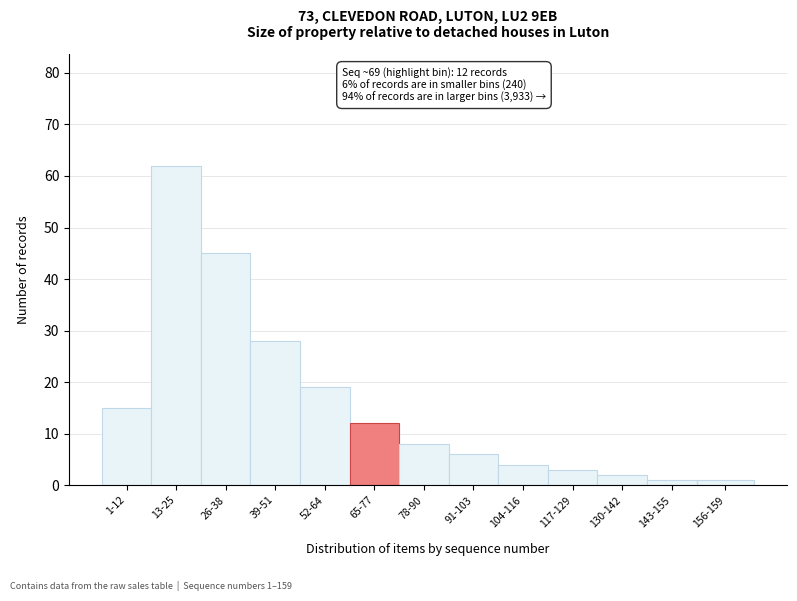

Reading left to right, what are all the values shown in this chart?

1-12=15	13-25=62	26-38=45	39-51=28	52-64=19	65-77=12	78-90=8	91-103=6	104-116=4	117-129=3	130-142=2	143-155=1	156-159=1